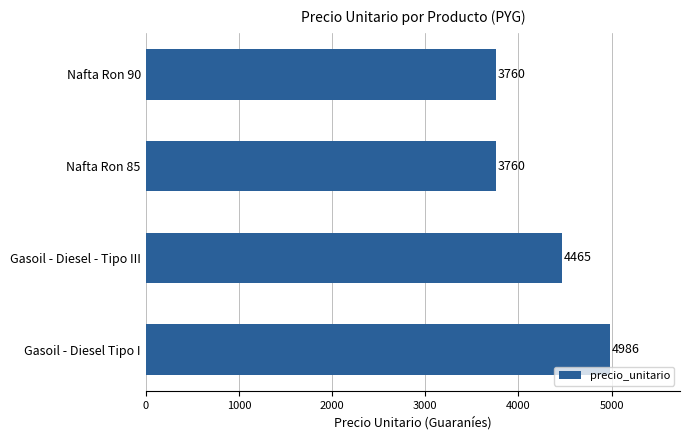

Count the values in the range 3760 to 4986.

4